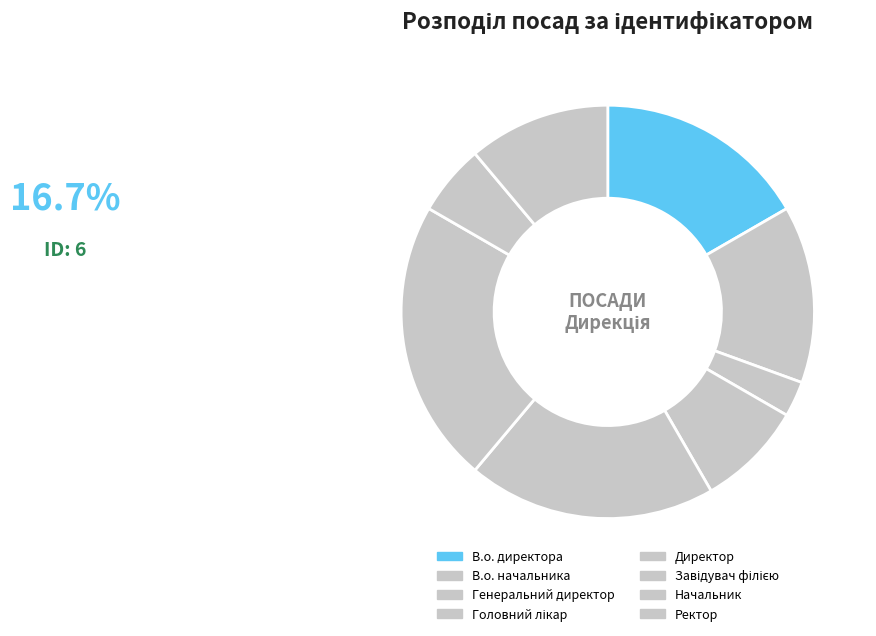

The Директор slice represents 19% of the pie. True or false?

True